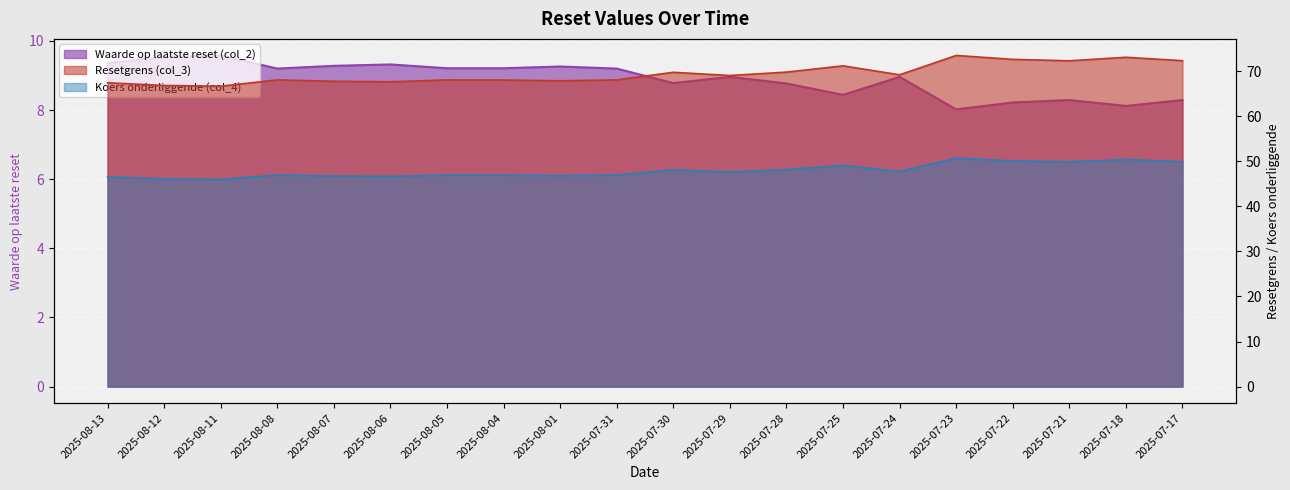

The value of Waarde op laatste reset (col_2) at 2025-08-07 is 14.7. True or false?

False